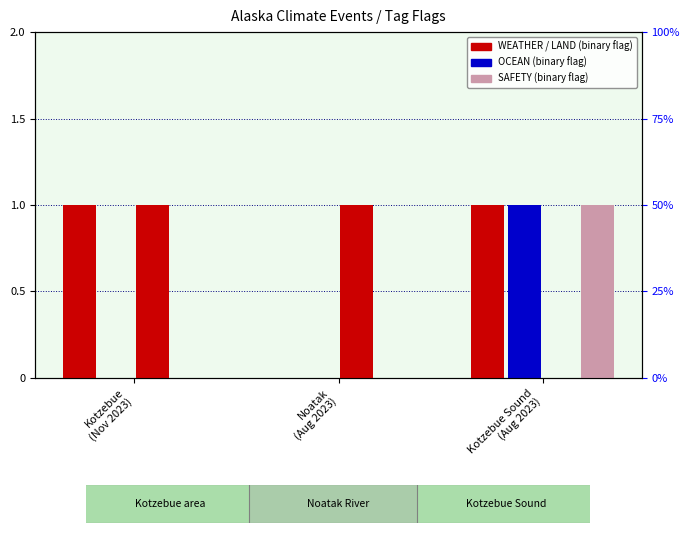

At which label is OCEAN closest to 0?

Kotzebue
(Nov 2023)